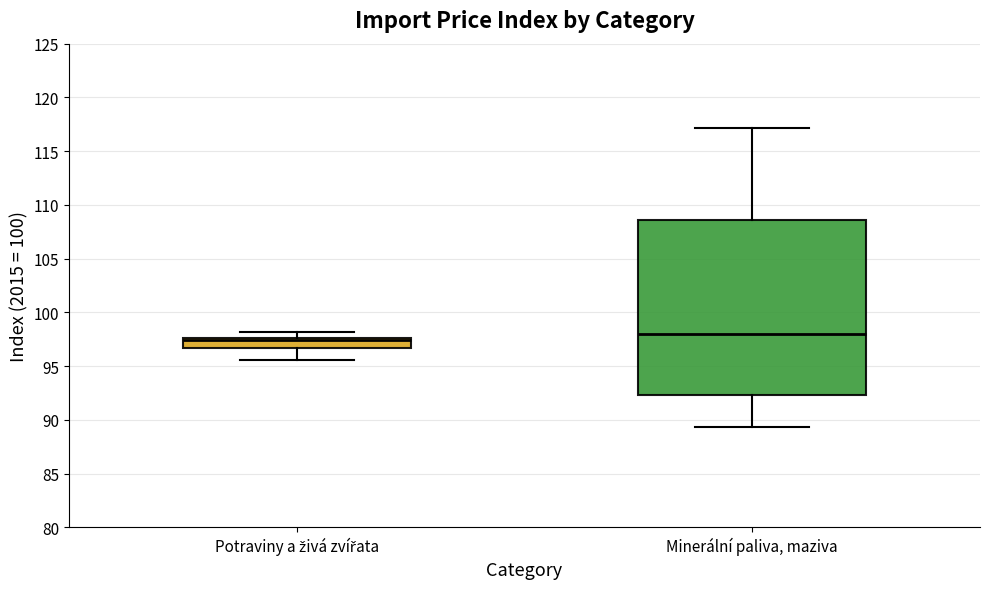

Where does the lower whisker of the box for Potraviny a živá zvířata end on the y-axis? The values are not printed on the chart, so give them approximately, as read against the axis.

95.5